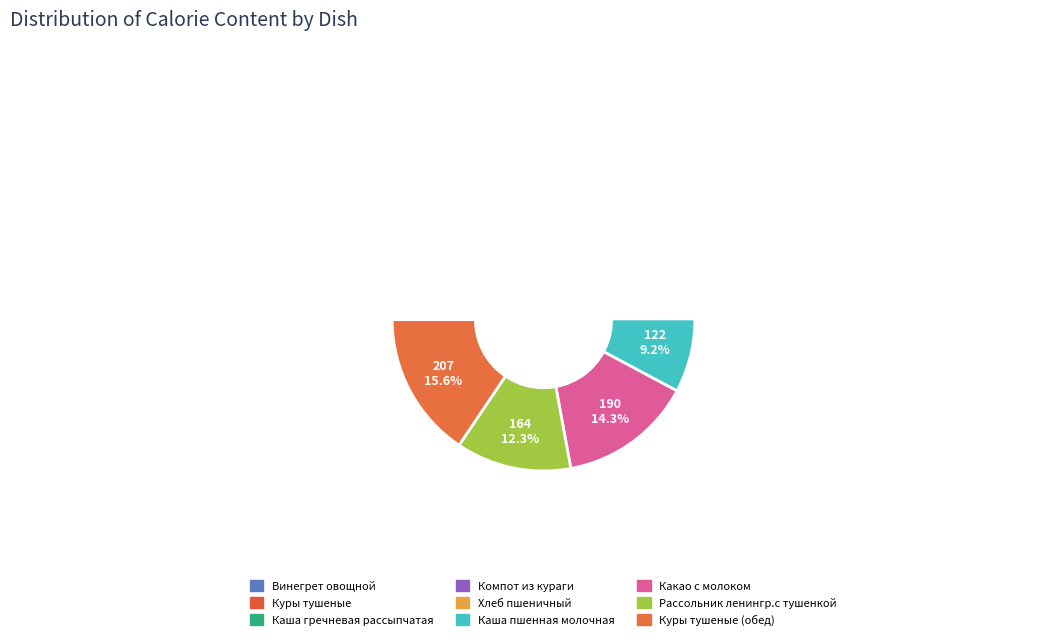

How many segments does this pie chart have?

9